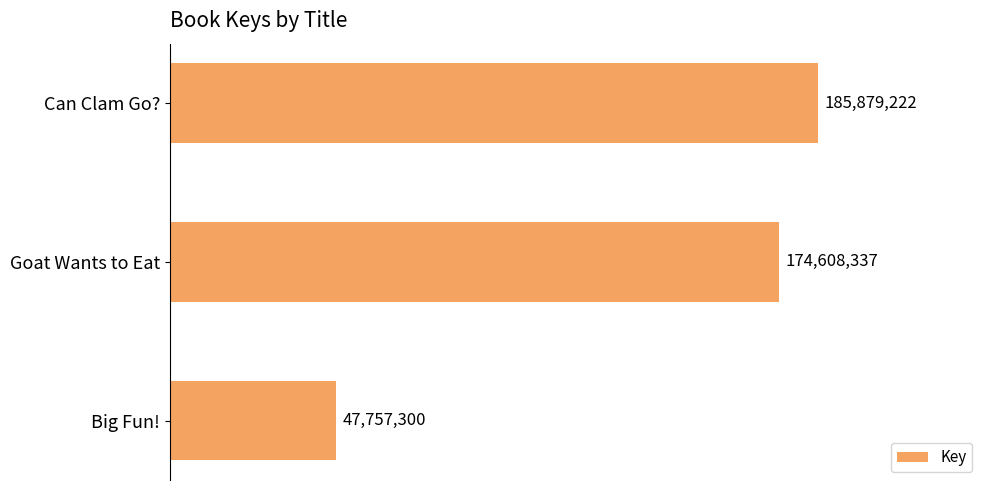

What is the greatest value displayed?

185879222